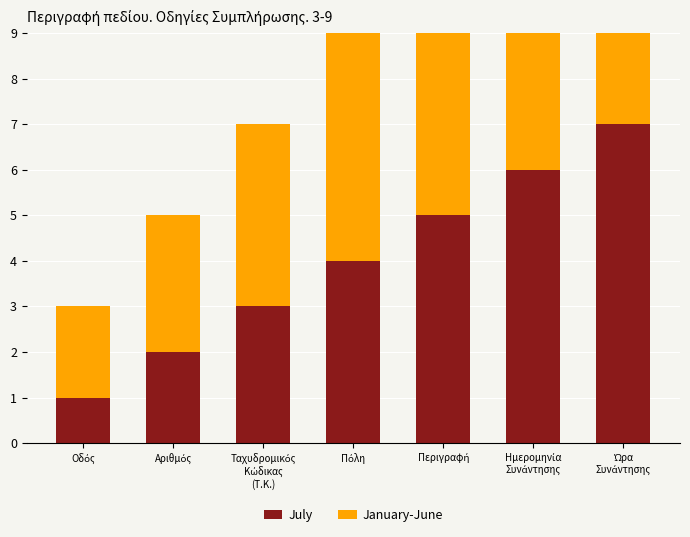

What is the sum of the July values at Περιγραφή and Ταχυδρομικός
Κώδικας
(Τ.Κ.)?

8